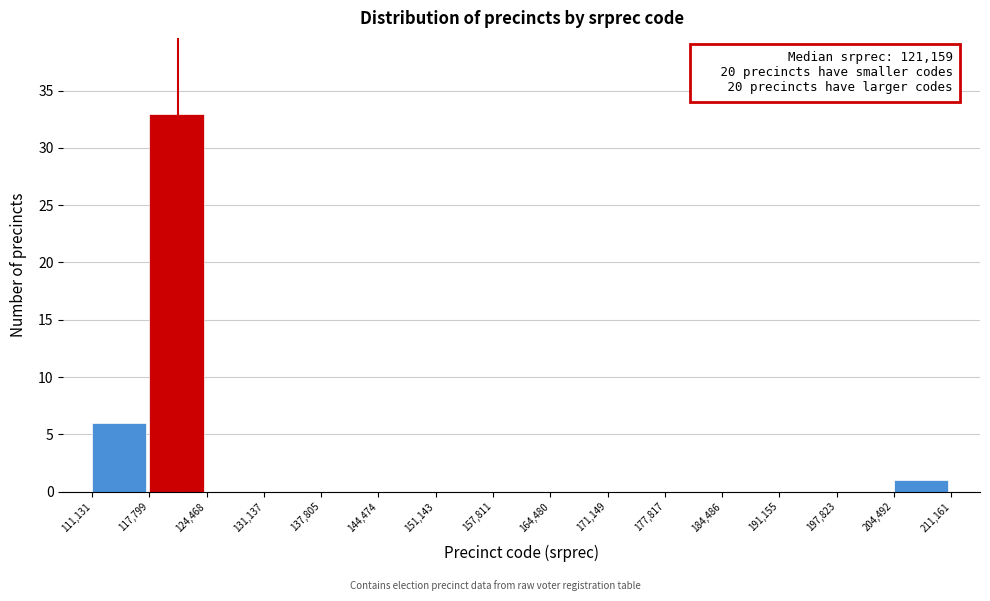

Over which range of the x-axis is the bar tallest?

117,799 to 124,468